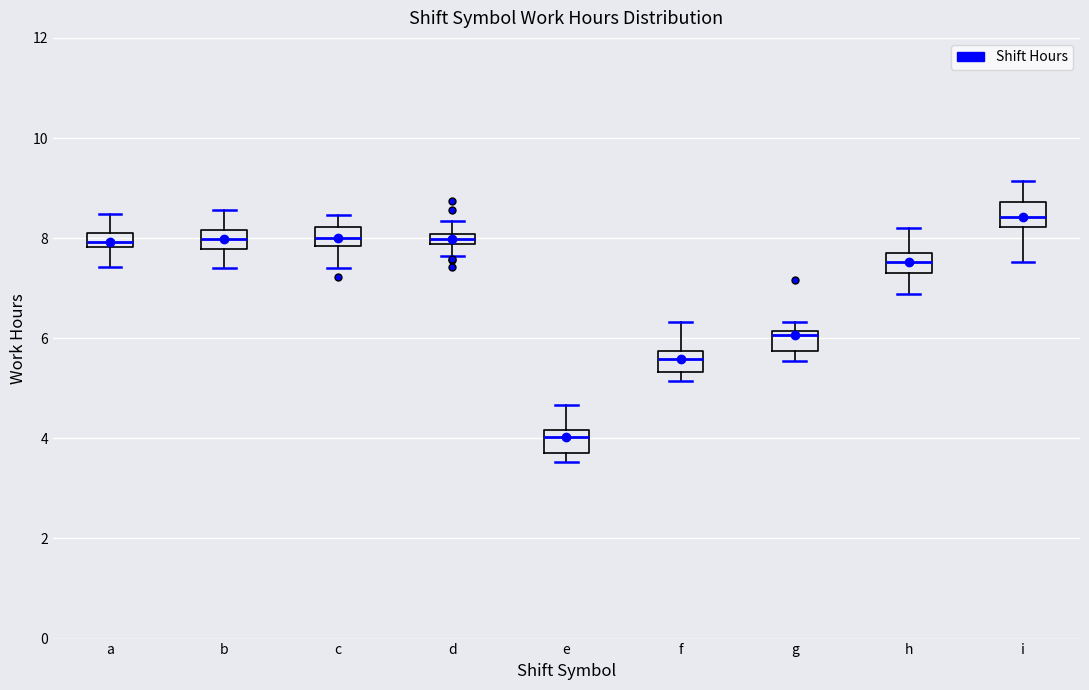

Where is the lower edge of the box for f on the y-axis? The values are not printed on the chart, so give them approximately, as read against the axis.

5.4